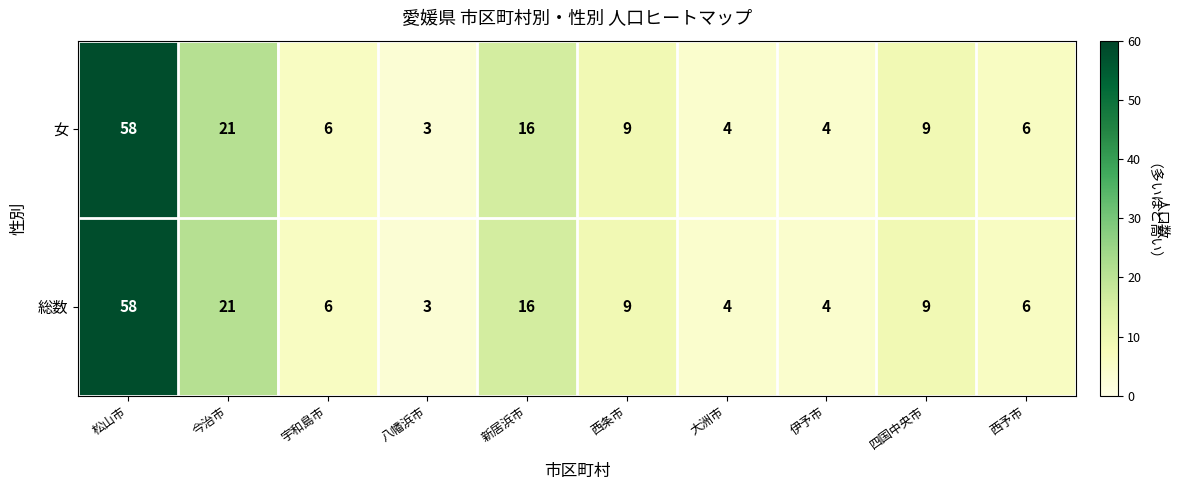

What is the maximum value shown in the chart?

58